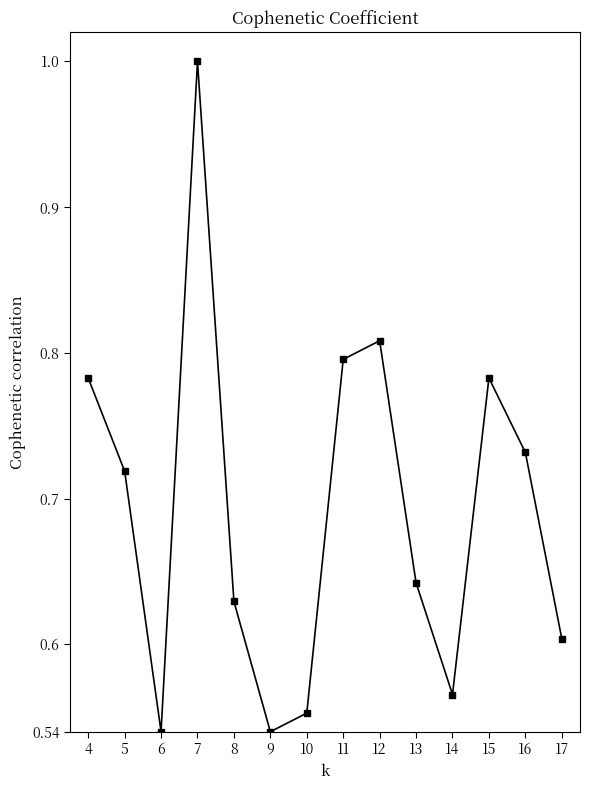

What is the sum of all values?

9.7